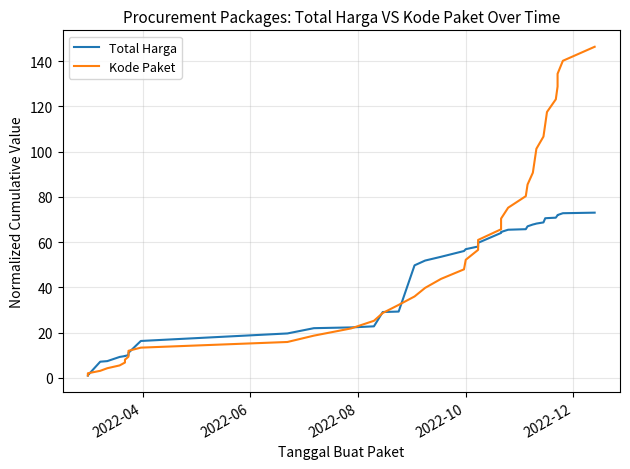

Where do Total Harga and Kode Paket first cross each other?

2022-06 and 2022-08